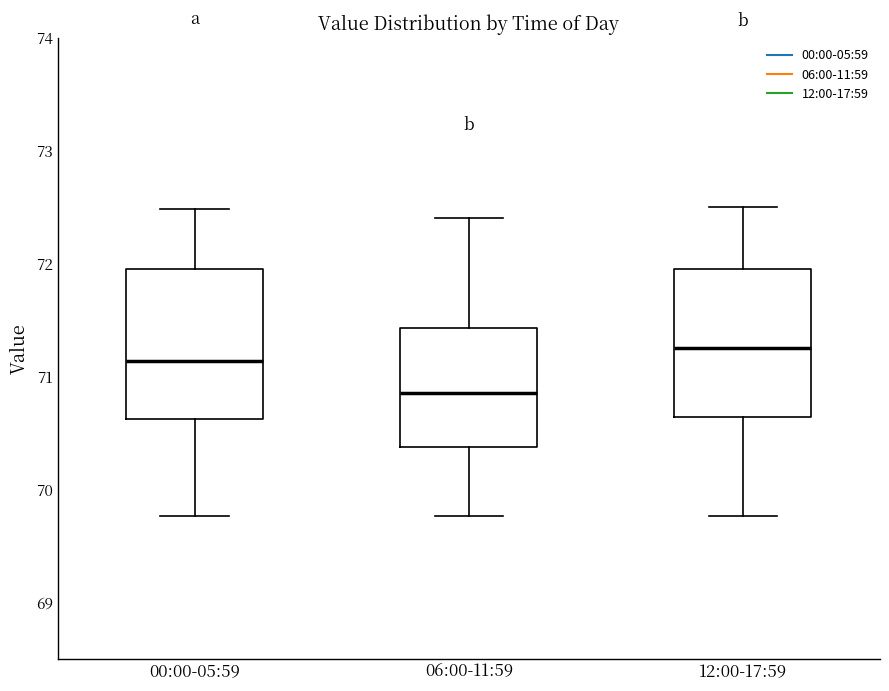

Which box's median line is the lowest?

06:00-11:59